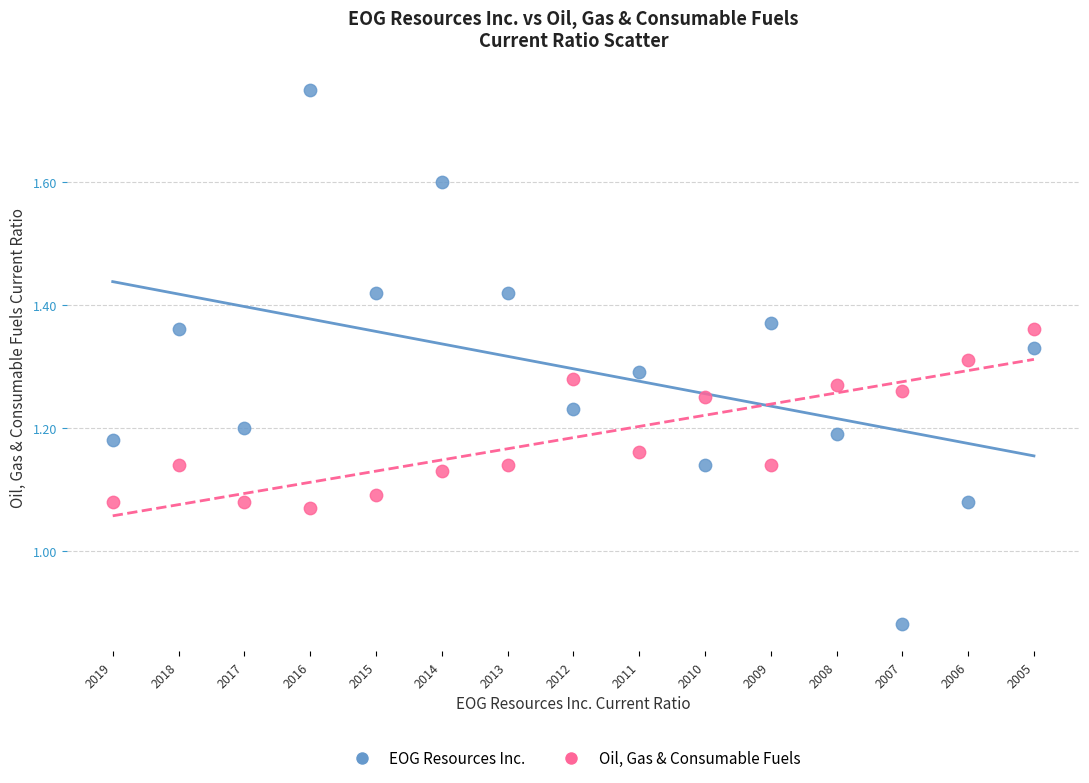

Which series has the widest spread of Y values?

EOG Resources Inc.